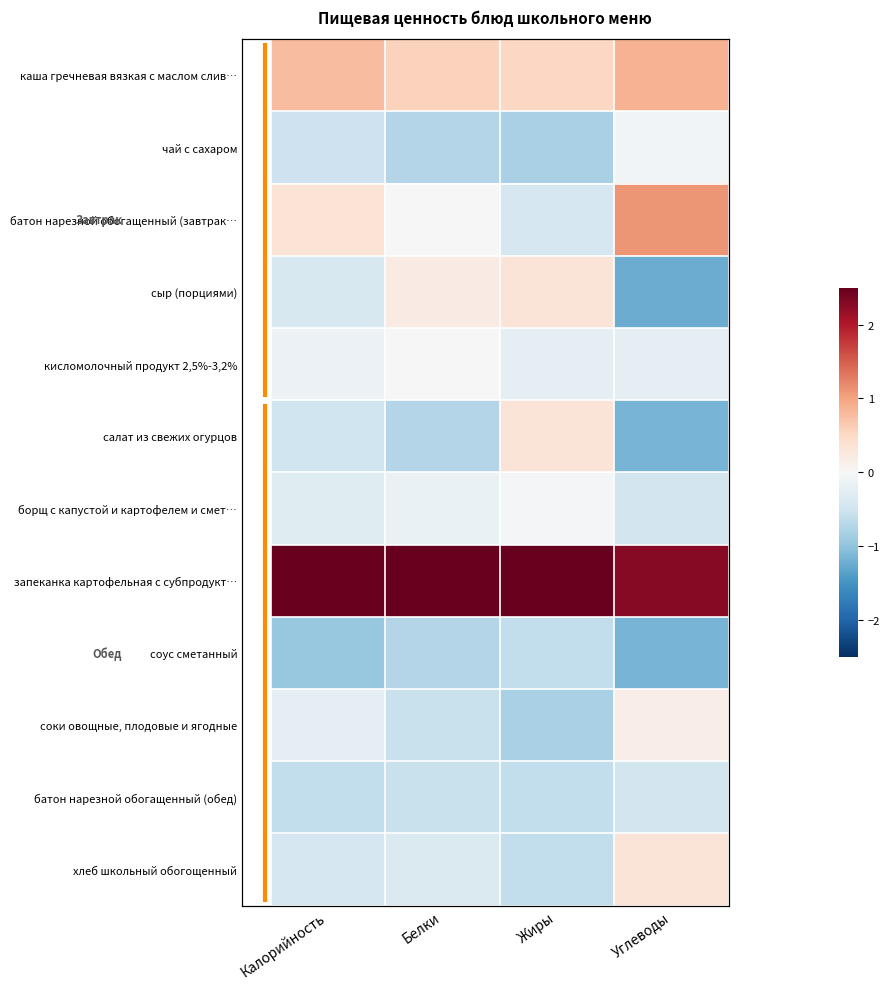

The value of соус сметанный at Жиры is -0.6. True or false?

True